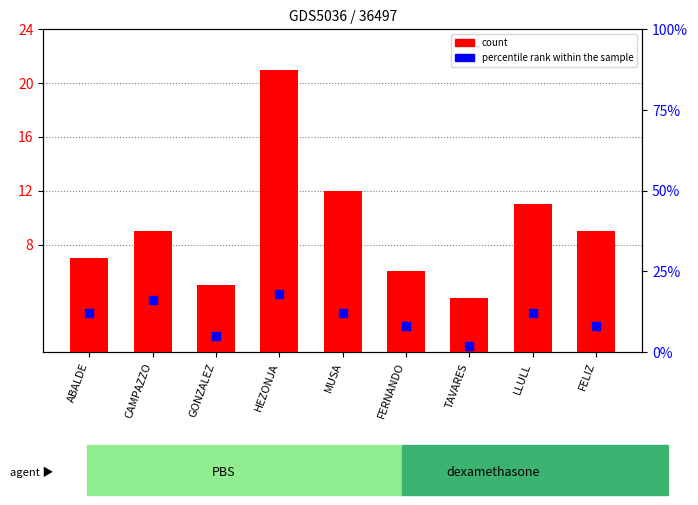

At which category is the sum across all series the highest?

HEZONJA